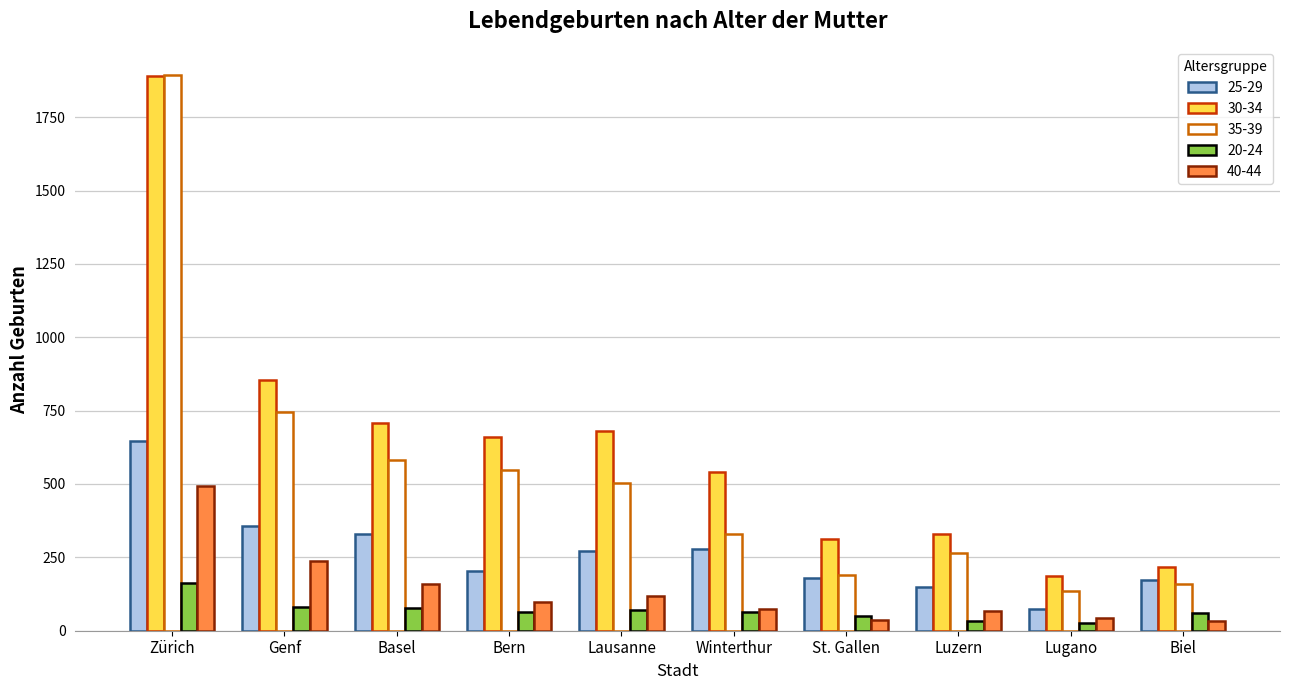

Which series has the largest range (max minus min)?

35-39